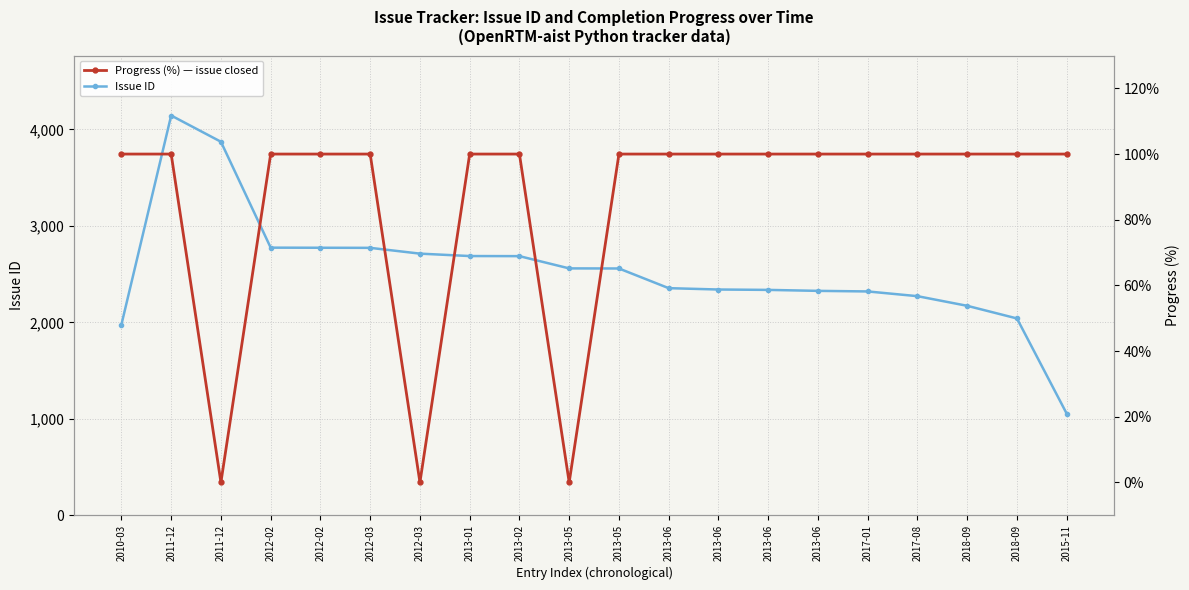

Is the value of Issue ID at 2012-03 greater than the value of Progress (%) — issue closed at 2011-12?

Yes